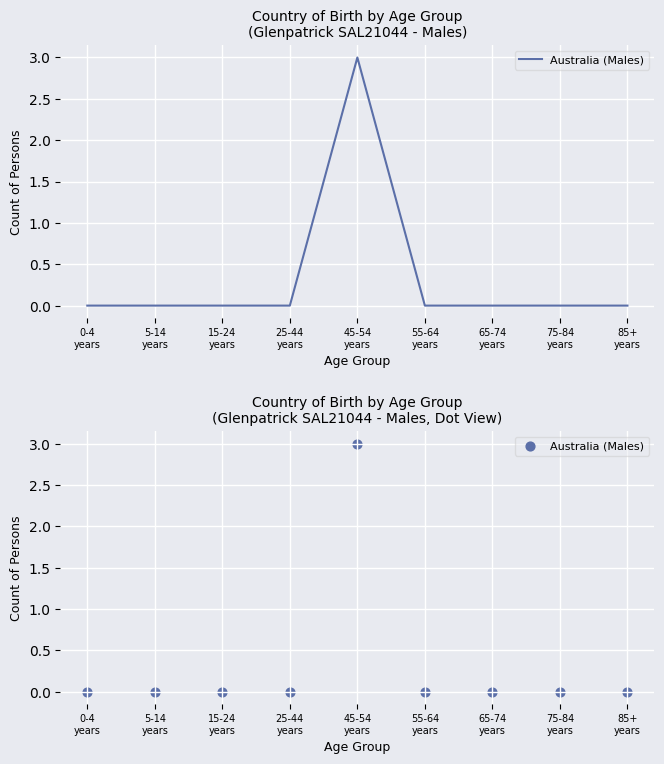

Between 5-14
years and 25-44
years, which is larger?

5-14
years